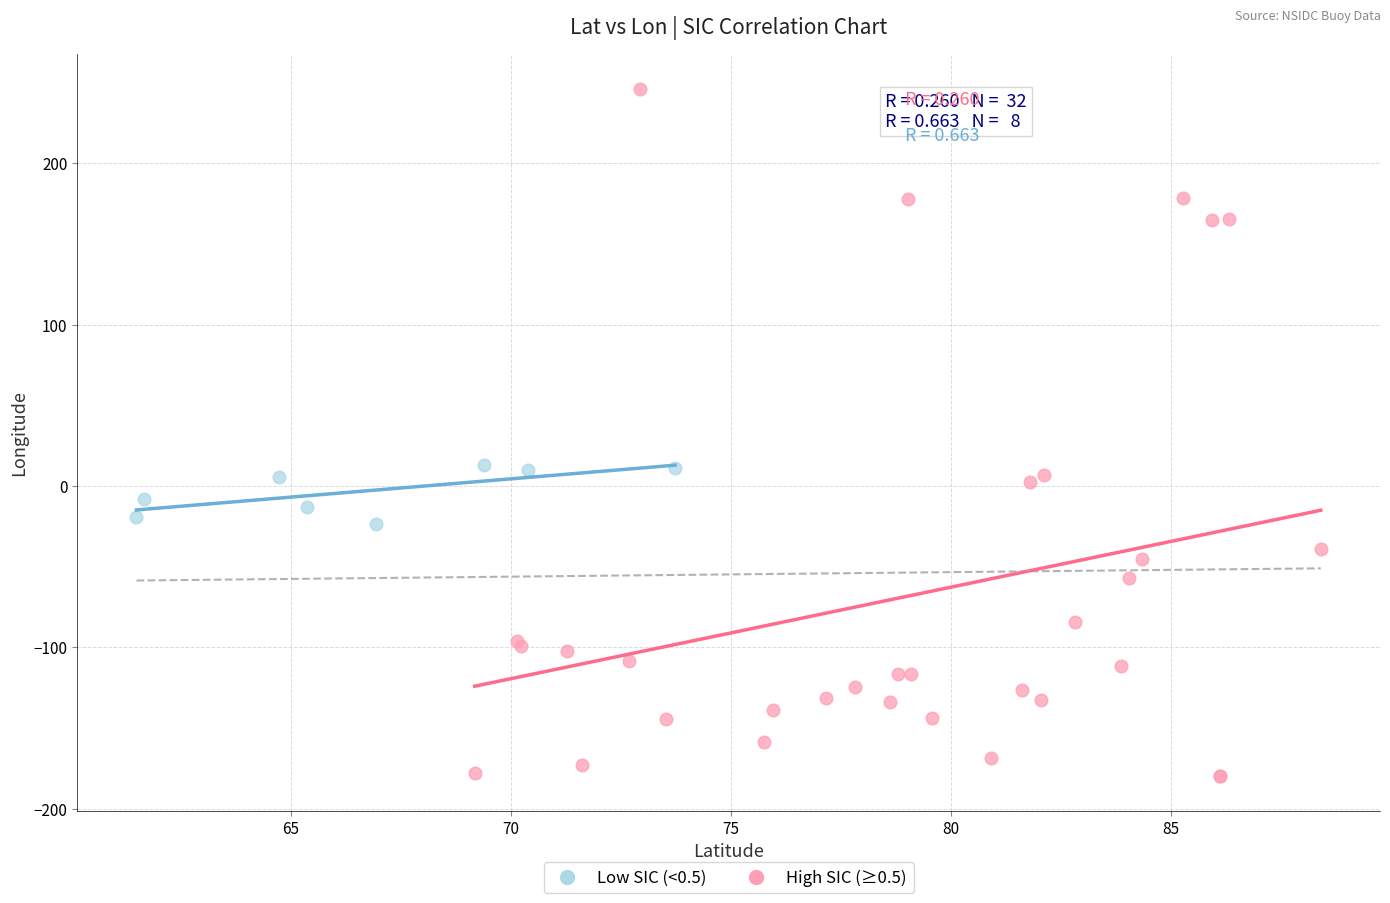

Which series reaches the minimum Y coordinate?

High SIC (≥0.5)